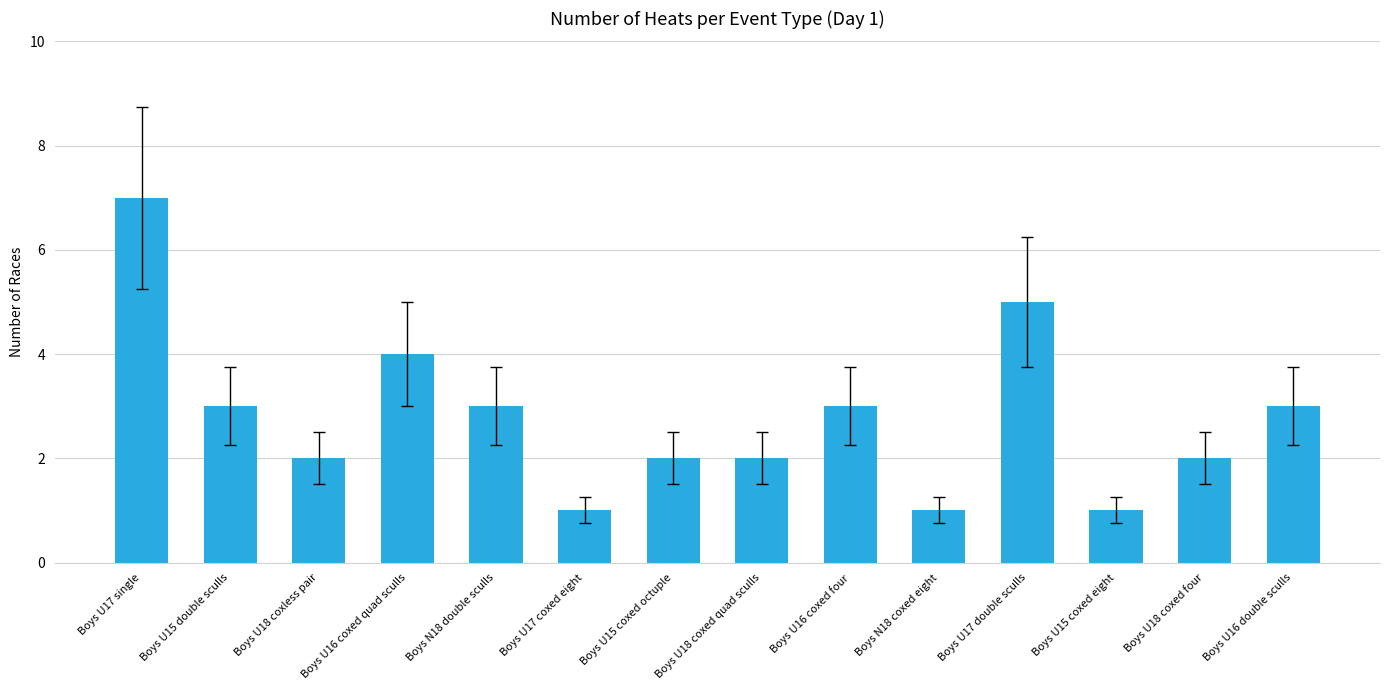

What is the ratio of the value at Boys U16 double sculls to the value at Boys U15 coxed eight?

3.0